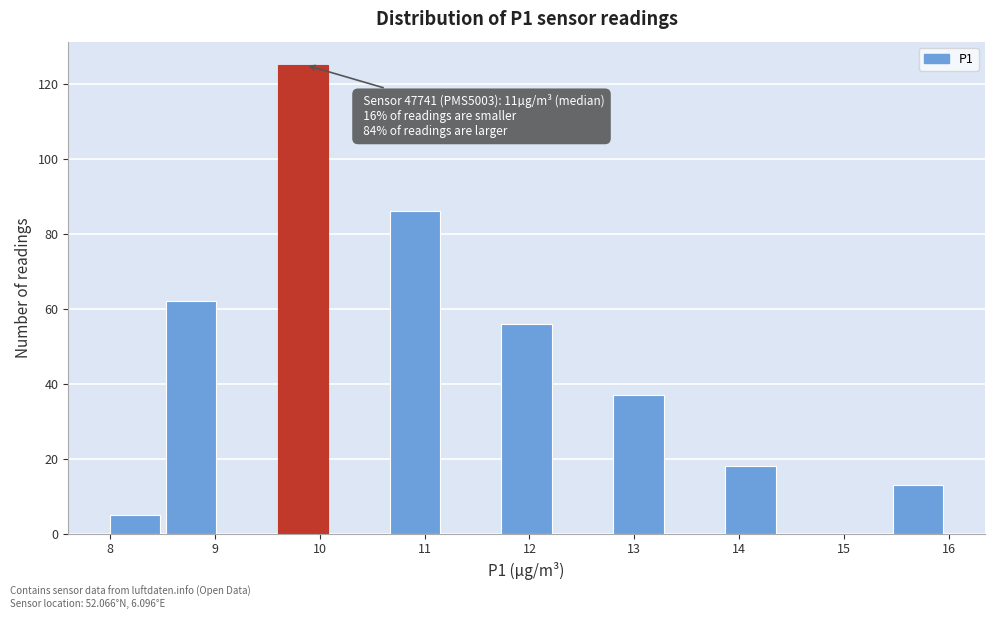

Which range on the x-axis has the tallest bar?

9.6 to 10.1